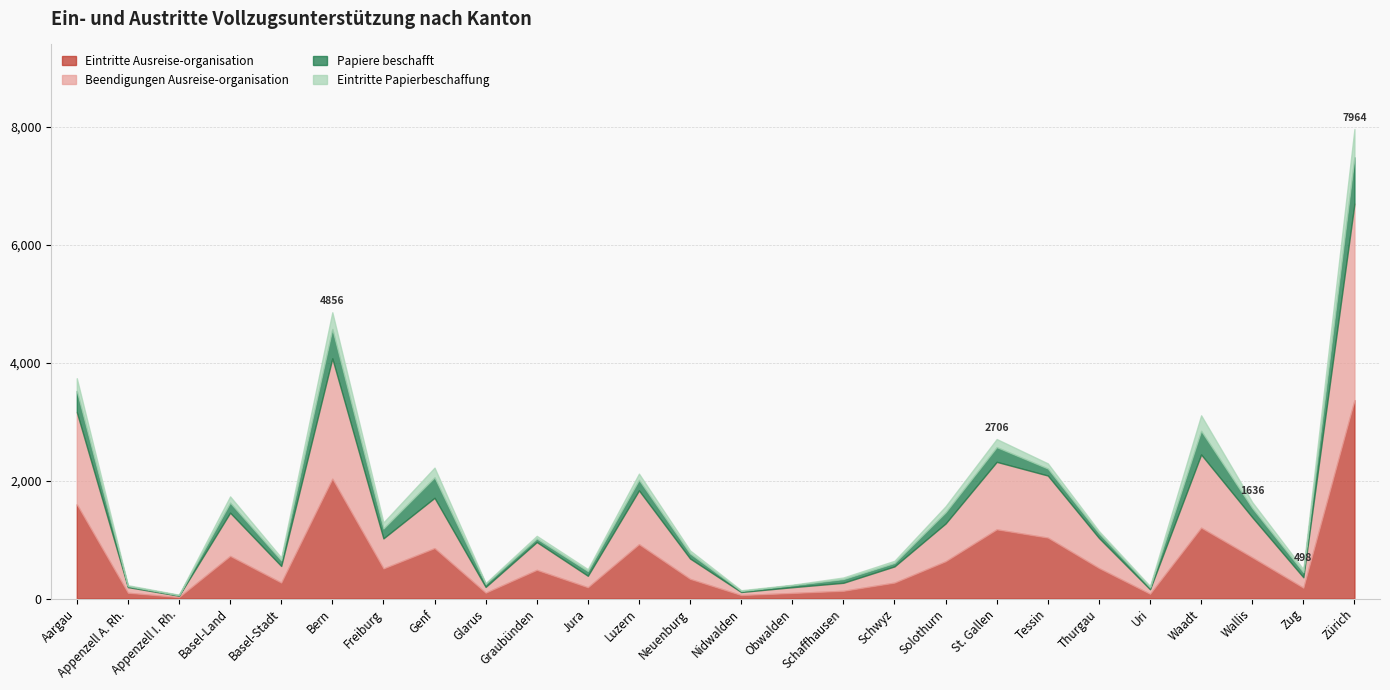

What is the greatest value displayed?

3366